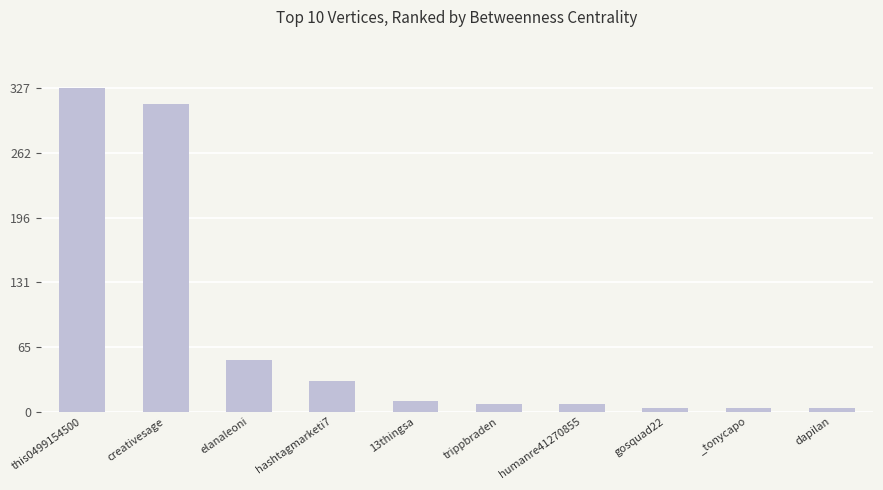

Is it true that the value at dapilan is 4.1?

True